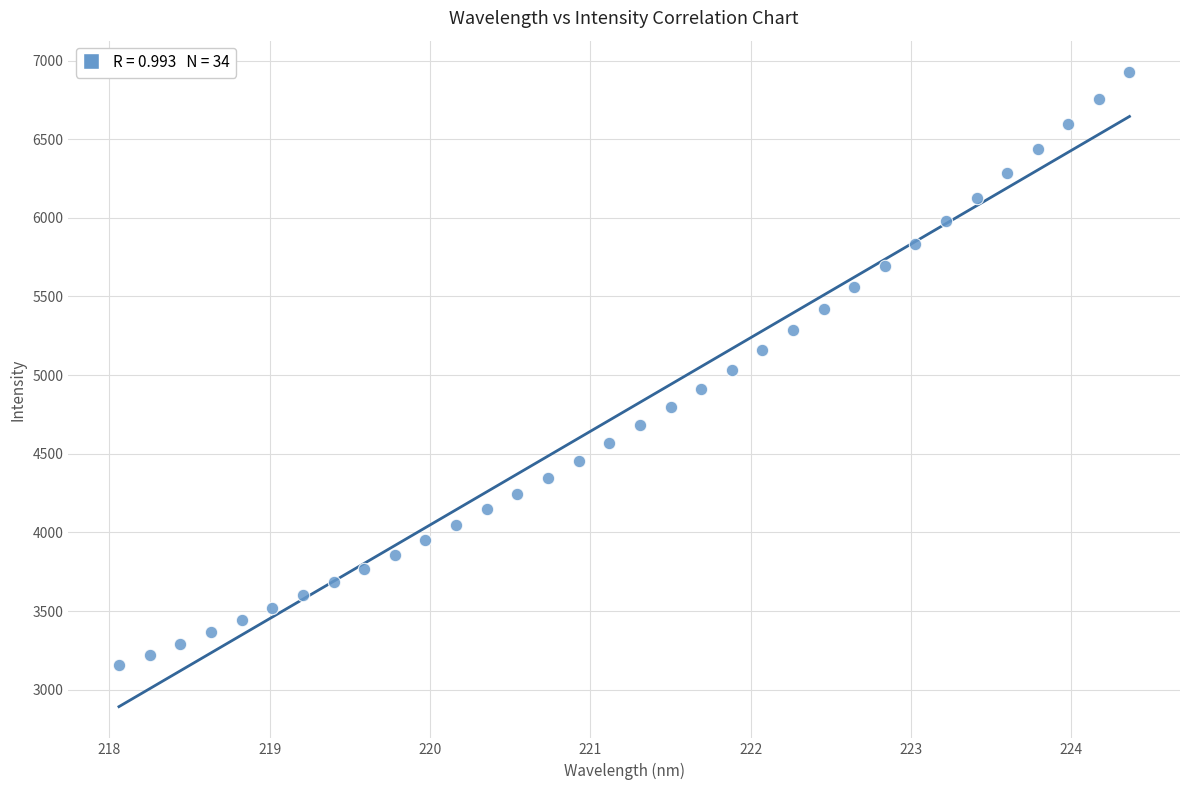

What is the range of X values (max minus min)?

6.3